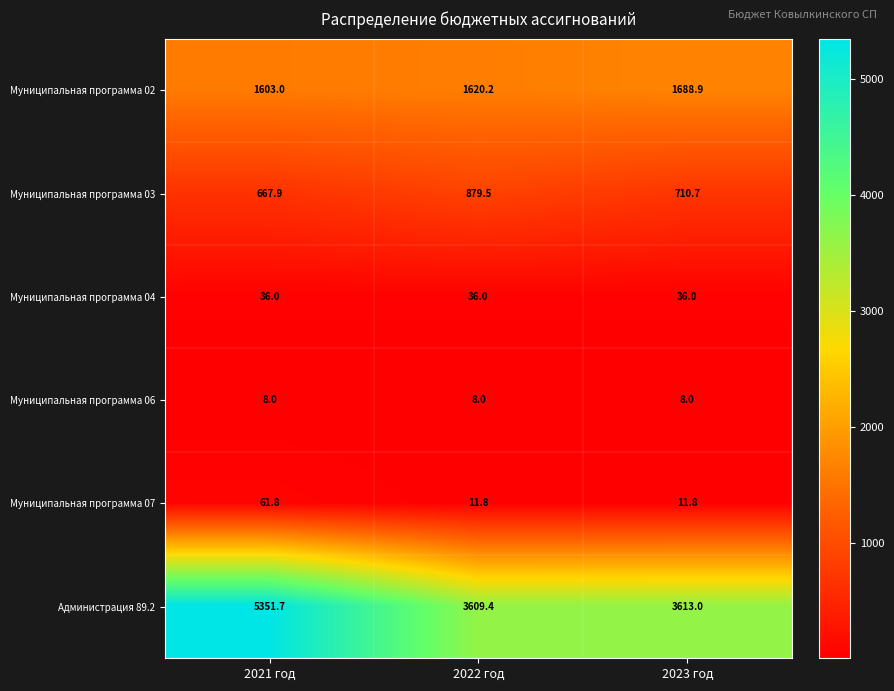

What is the maximum value for Муниципальная программа 03?

879.5